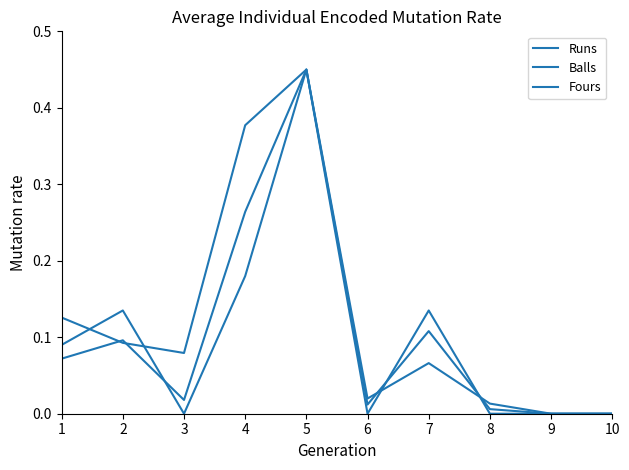

Count the number of data series in this chart.

3